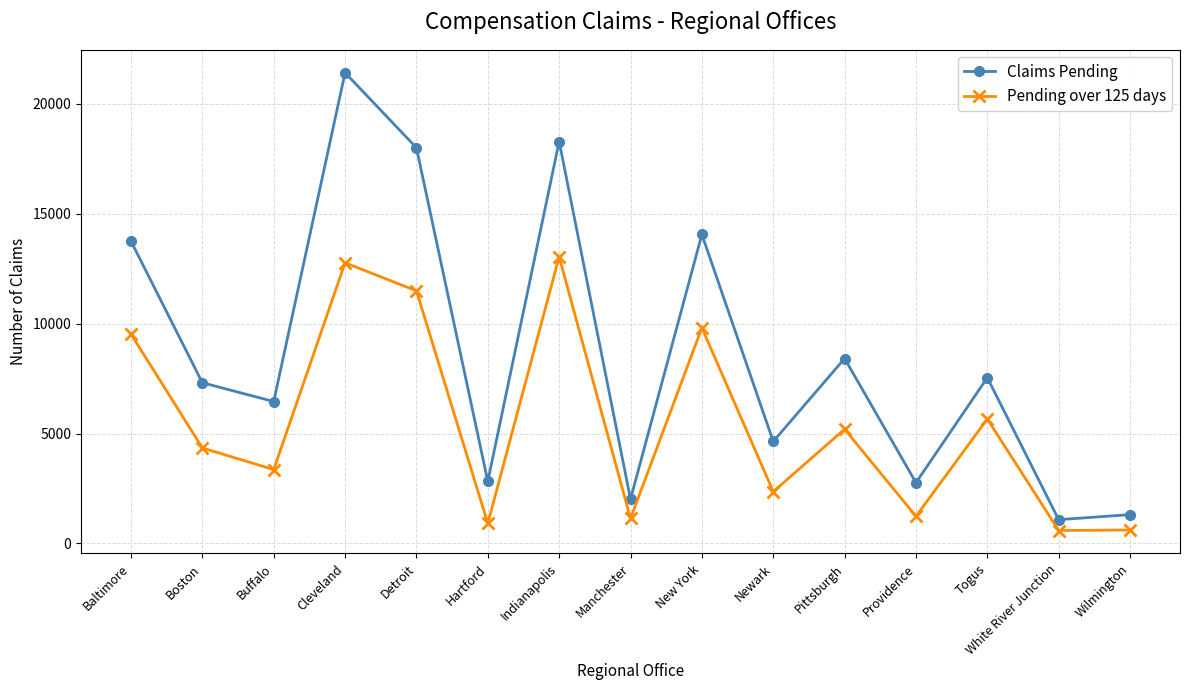

Where is Claims Pending nearest to the value 11242?

Baltimore